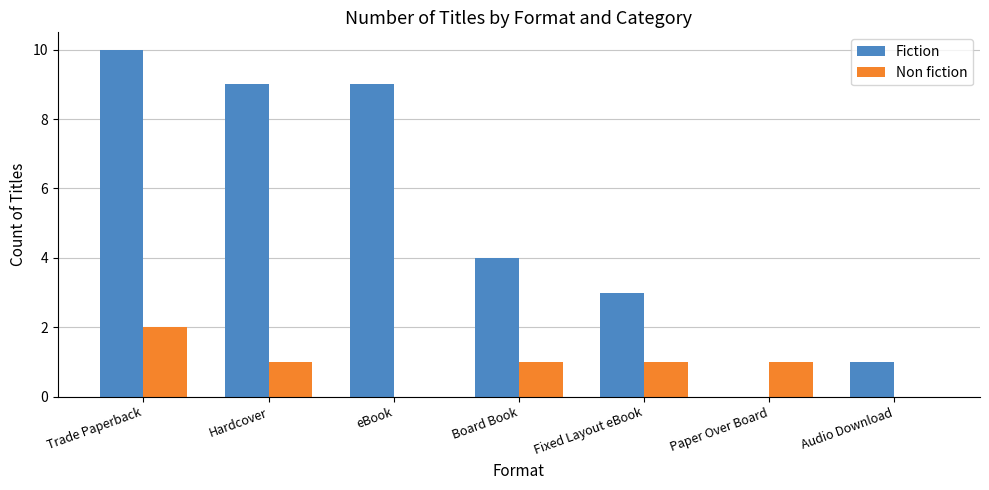

Which series has the largest total across all categories?

Fiction